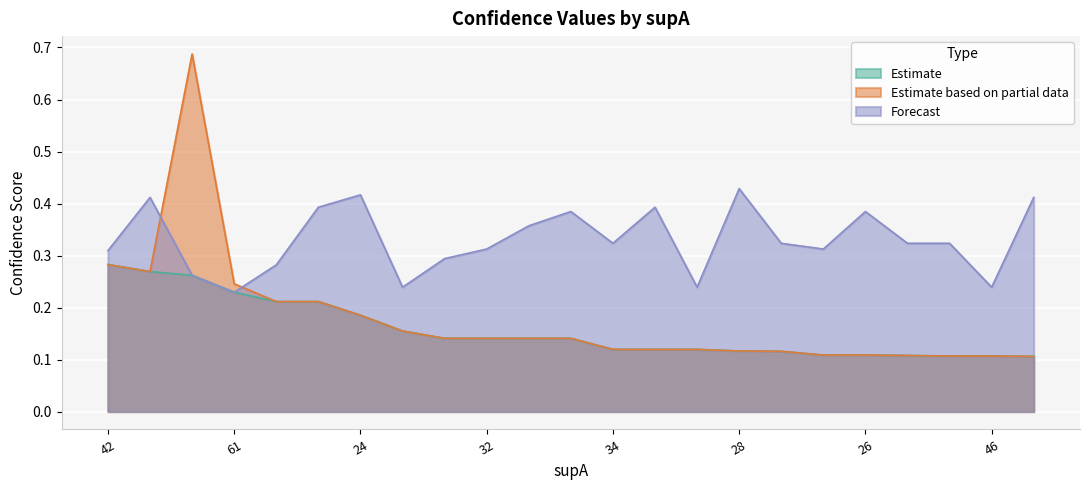

What is the difference between the maximum and minimum values in the value series?

0.2